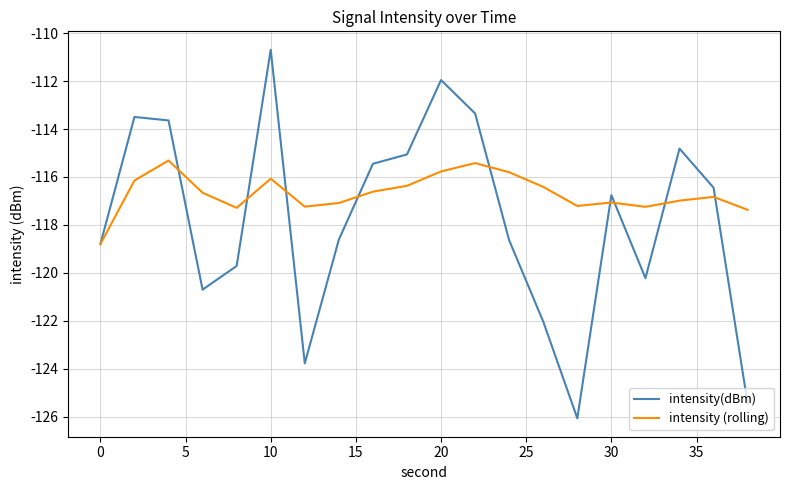

What is the minimum value for intensity(dBm)?

-126.1